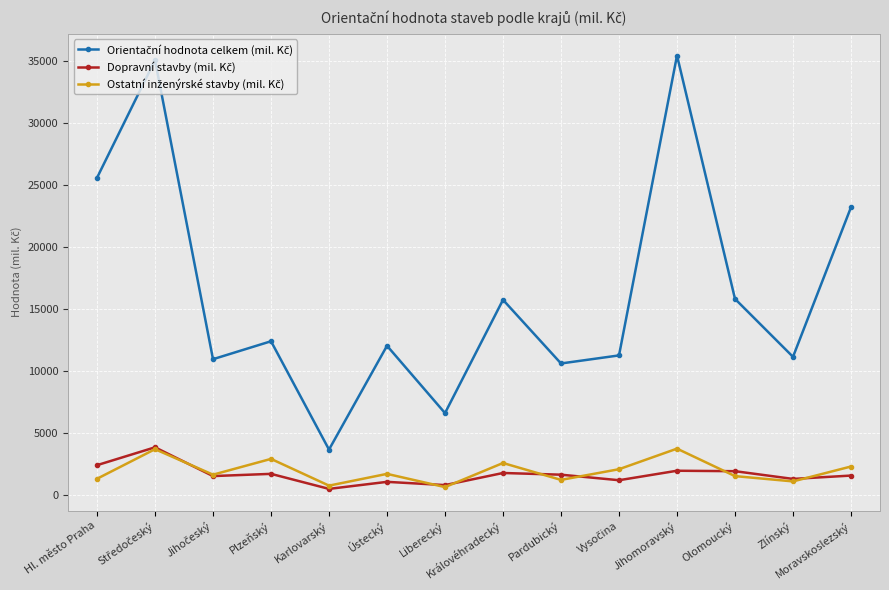

What is the difference between the highest and lowest values at Pardubický?

9378